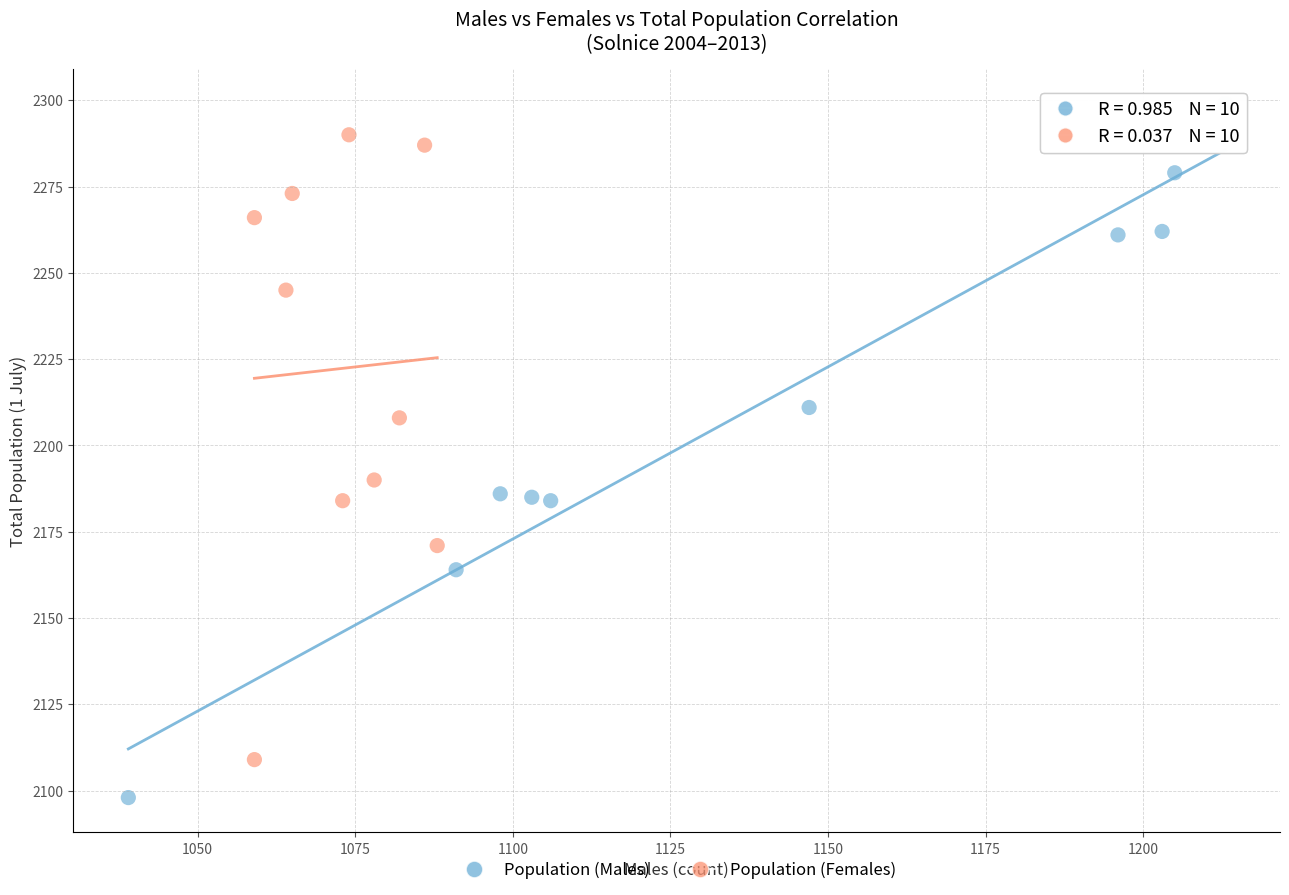

Which series has the widest spread of Y values?

Population (Males)